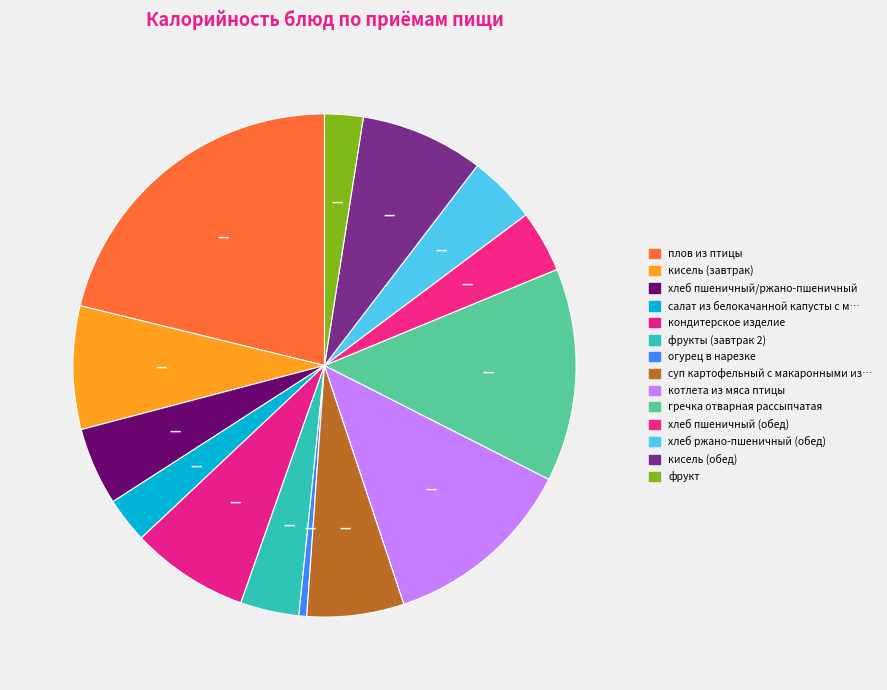

Count the number of slices in the pie.

14